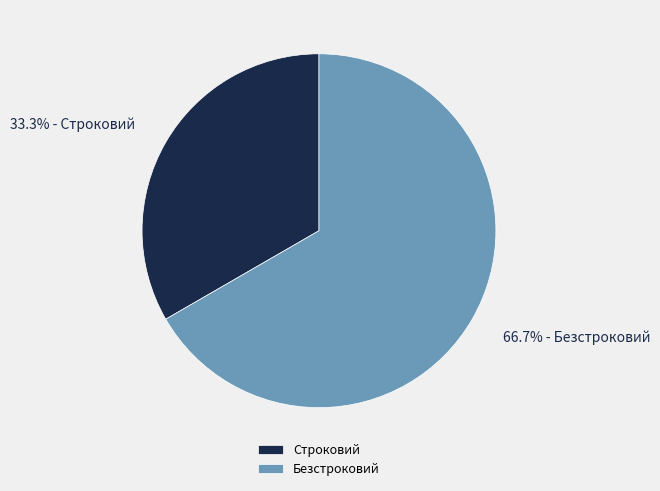

Which has a higher value, Строковий or Безстроковий?

Безстроковий